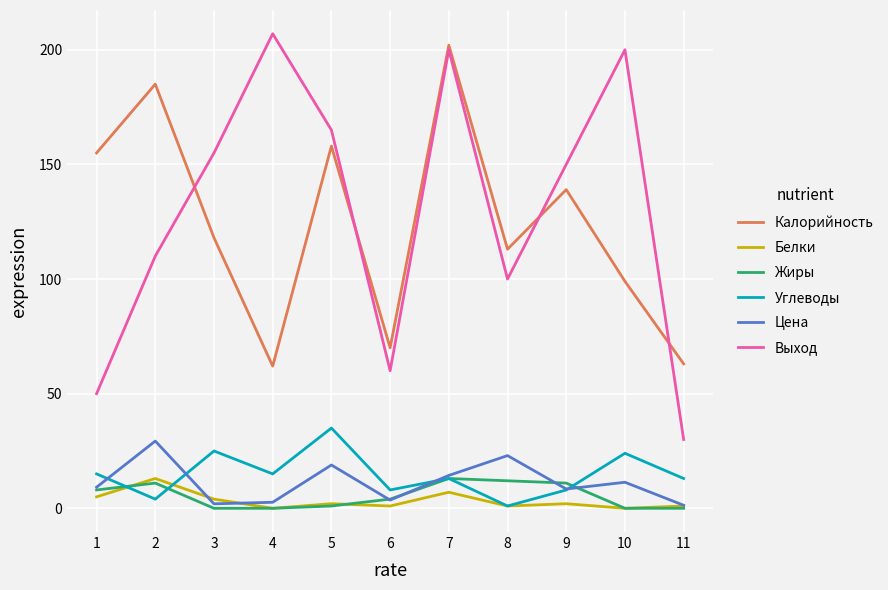

The value of Выход at 1 is 50.0. True or false?

True